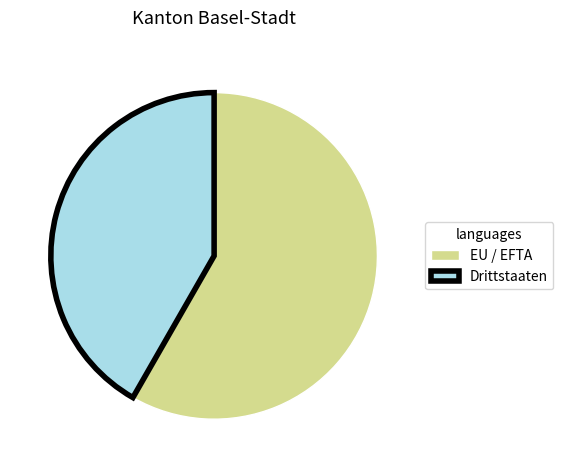

Which category has the biggest portion of the pie?

EU / EFTA